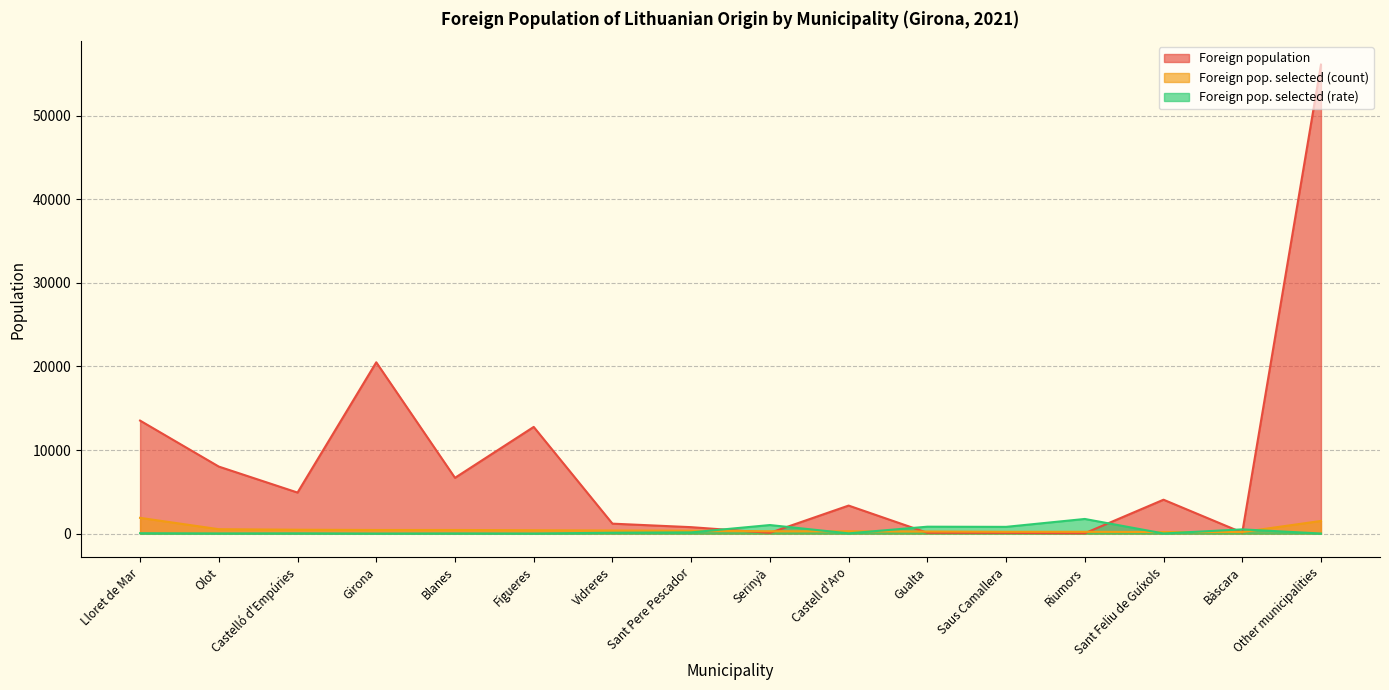

Between Gualta and Bàscara, which series saw the biggest shift?

Foreign pop. selected (rate)